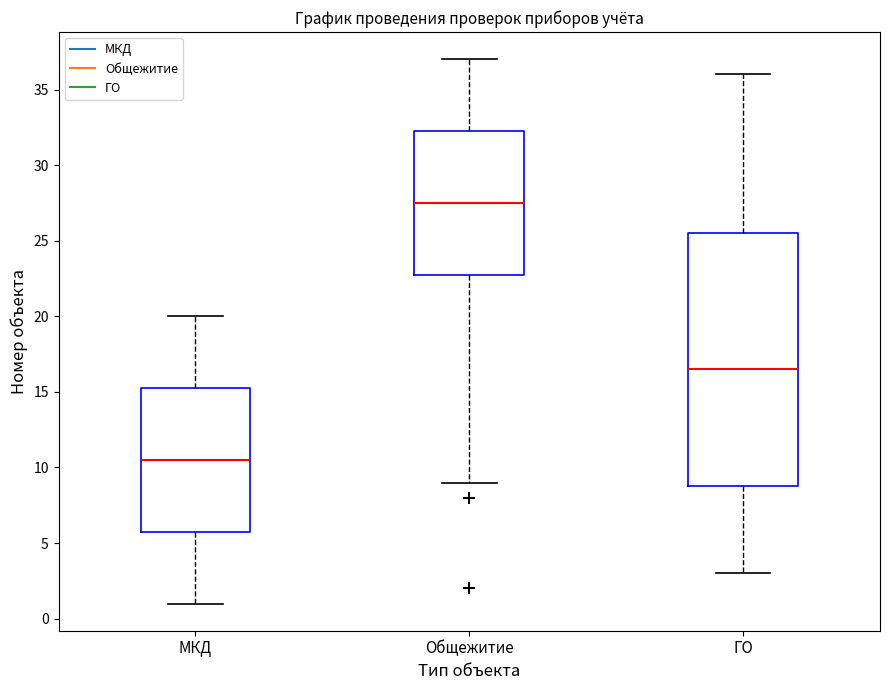

Where does the lower whisker of the box for Общежитие end on the y-axis? The values are not printed on the chart, so give them approximately, as read against the axis.

9.0